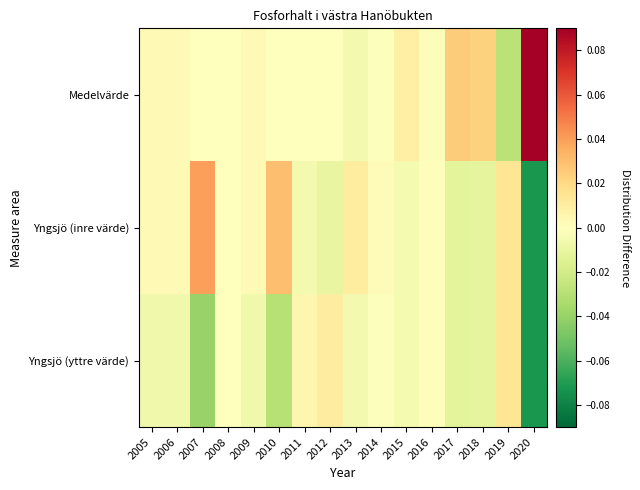

Which series has the largest range (max minus min)?

Medelvärde